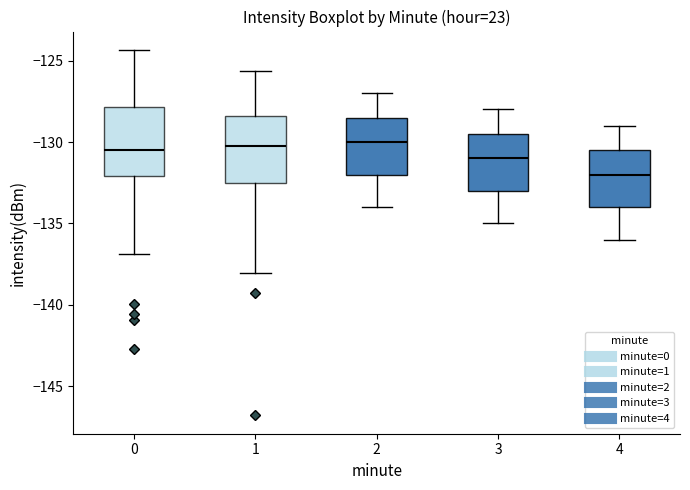

Reading left to right, transcribe this box plot: for each box, give where its median line is, the range the box spans, and where its two whiskers end, as read against the y-axis. The values are not printed on the chart, so give them approximately, as read against the axis.

0: median -130.5, box -132.0 to -128.0, whiskers -137.0 to -124.5
1: median -130.0, box -132.5 to -128.5, whiskers -138.0 to -125.5
2: median -130.0, box -132.0 to -128.5, whiskers -134.0 to -127.0
3: median -131.0, box -133.0 to -129.5, whiskers -135.0 to -128.0
4: median -132.0, box -134.0 to -130.5, whiskers -136.0 to -129.0